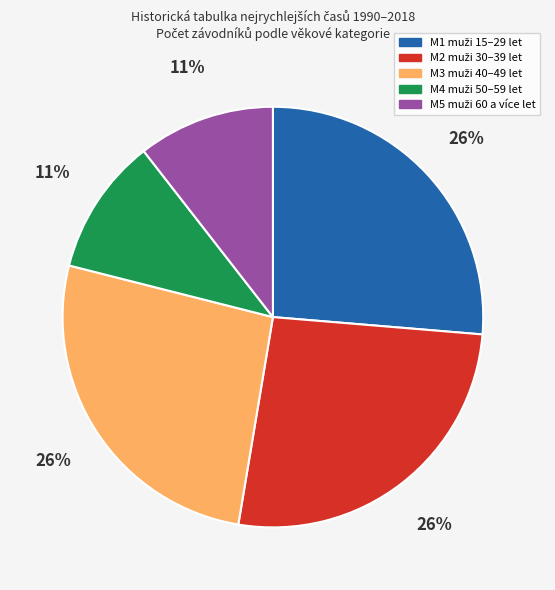

Does any single category account for the majority?

No